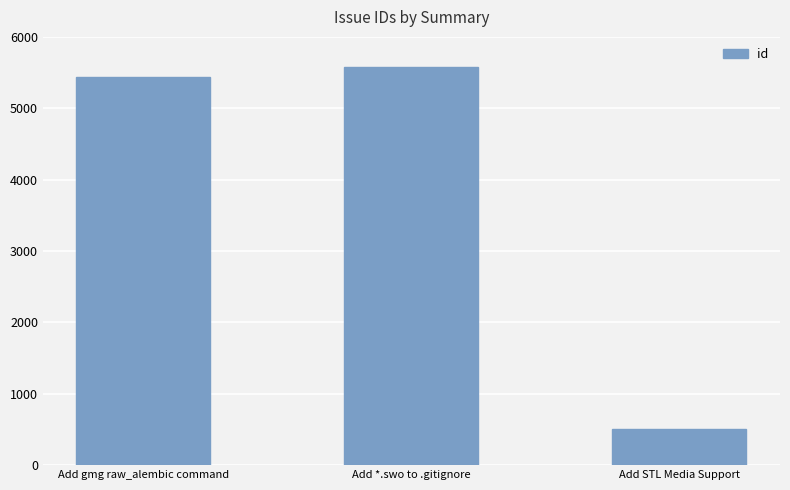

Which has a higher value, Add *.swo to .gitignore or Add STL Media Support?

Add *.swo to .gitignore